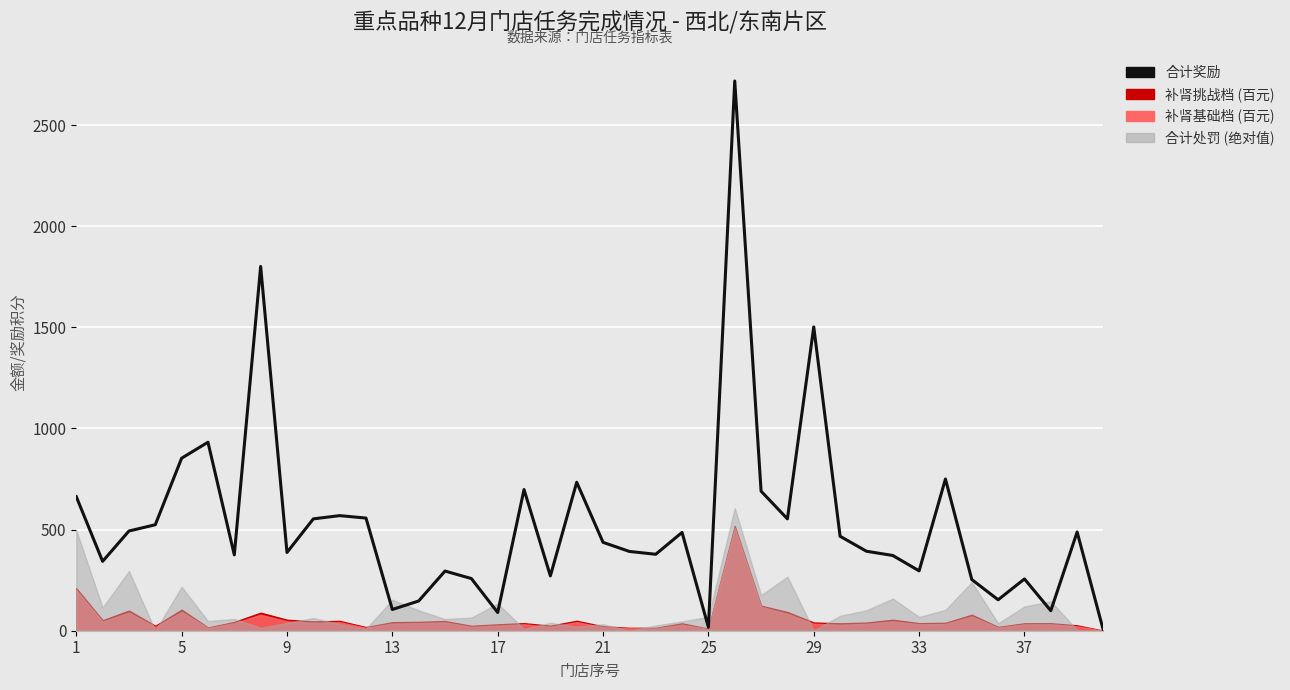

The value at 19 is 1217. True or false?

False